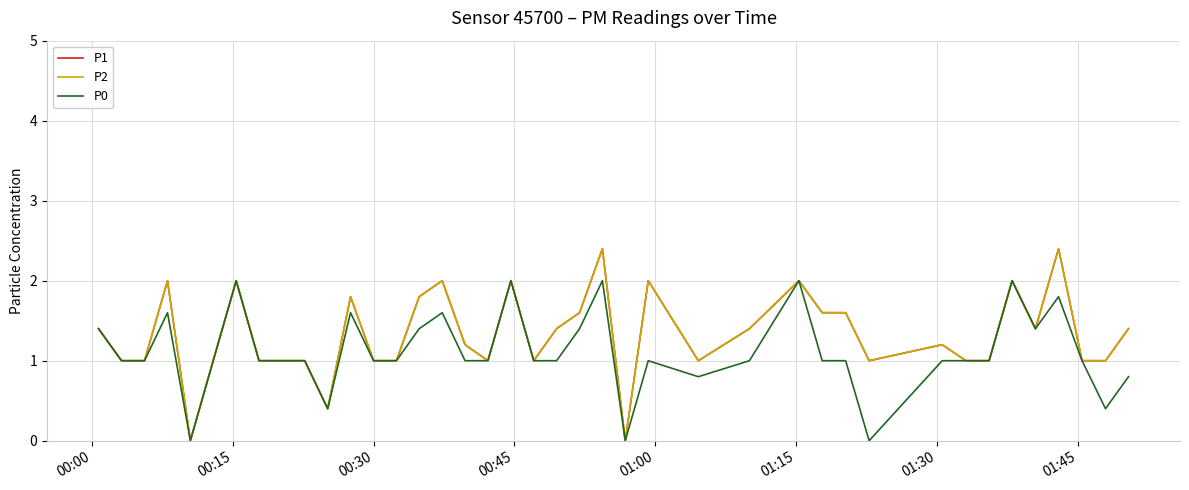

Does the chart have visible grid lines?

Yes